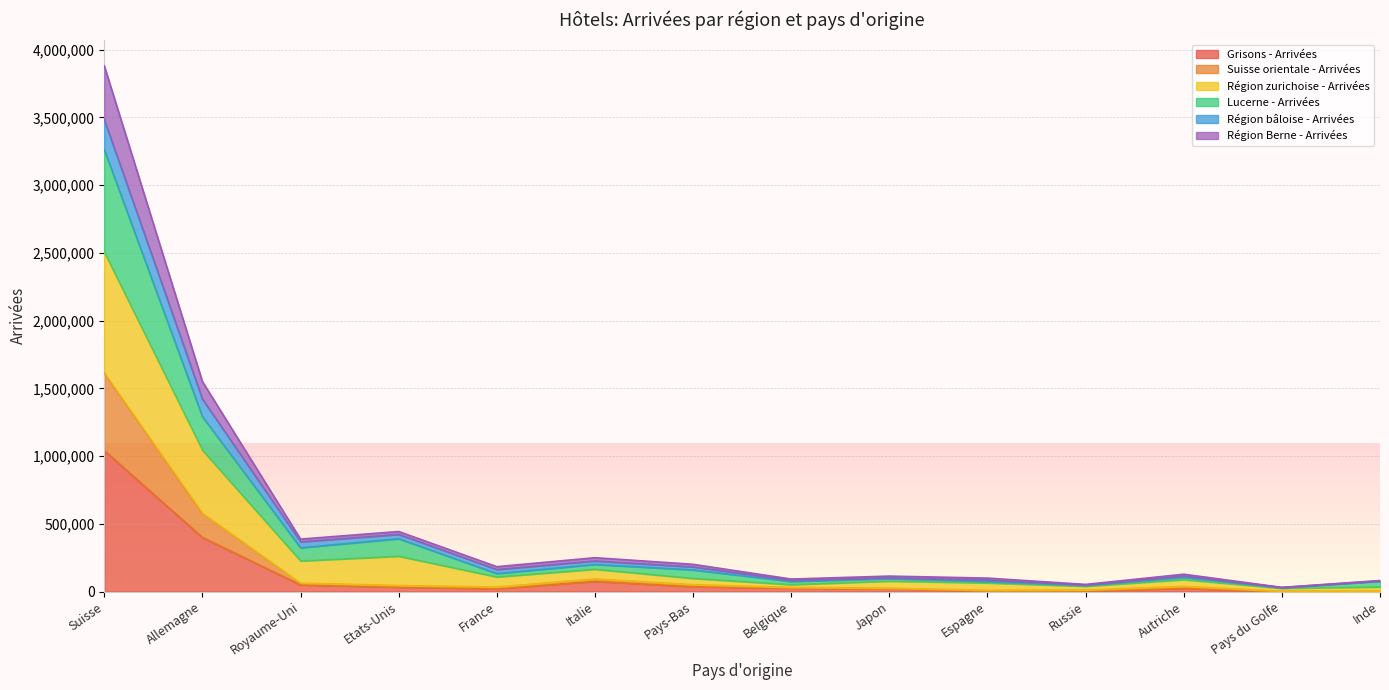

At which category is the sum across all series the highest?

Suisse